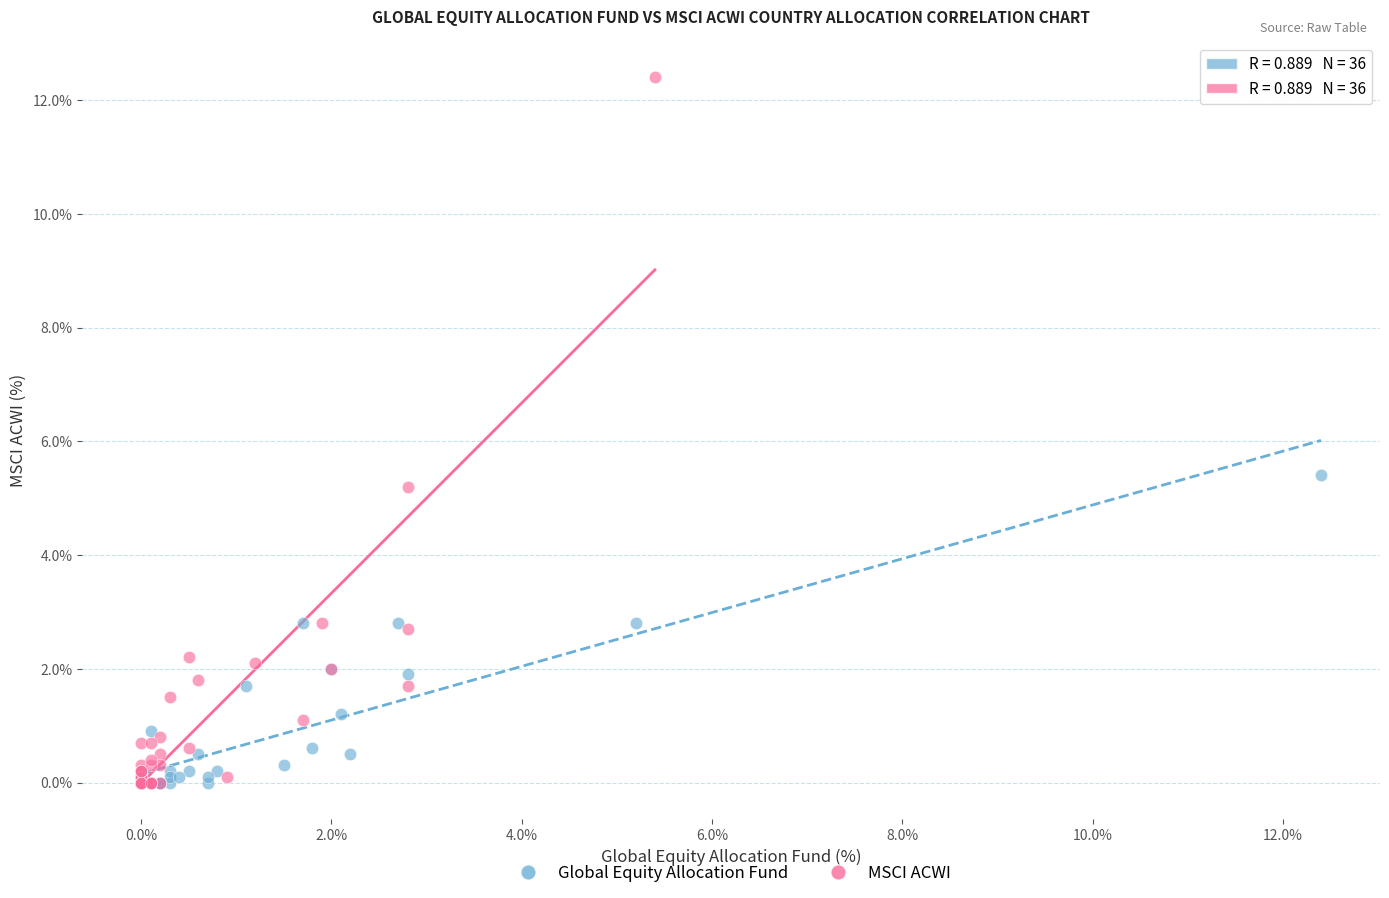

Which series has the largest Y range (max minus min)?

MSCI ACWI